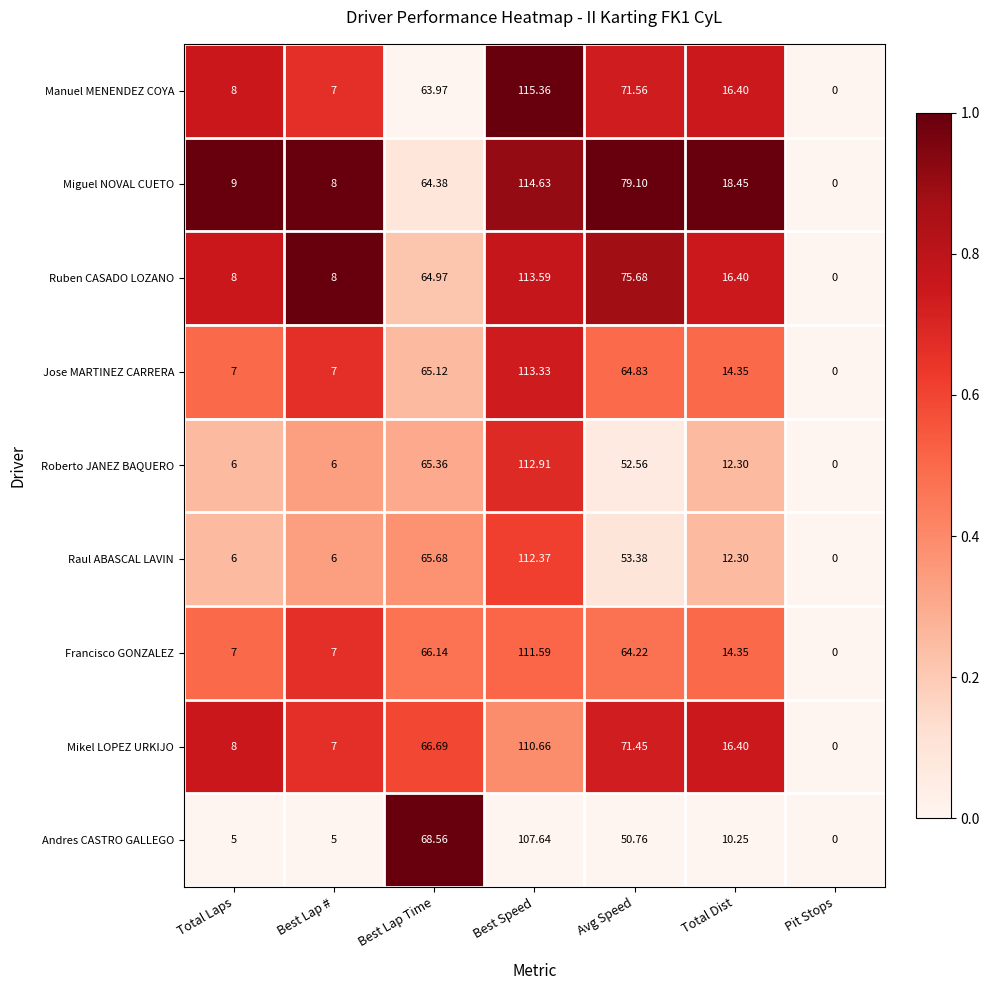

At which category is the sum across all series the highest?

Best Speed